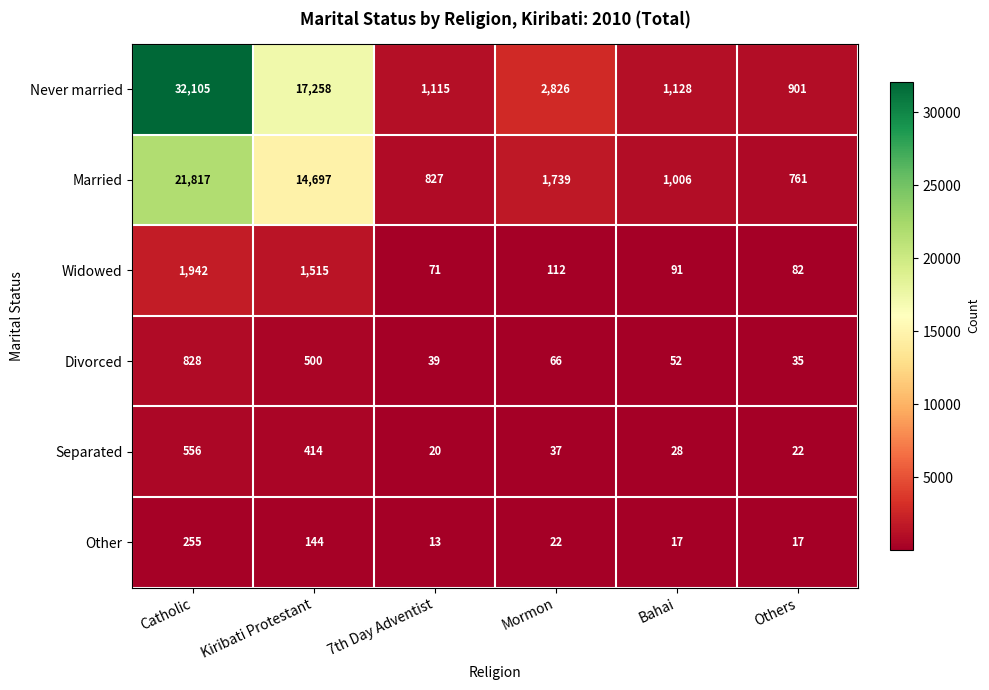

True or false: Never married has a value of 901 at Others.

True